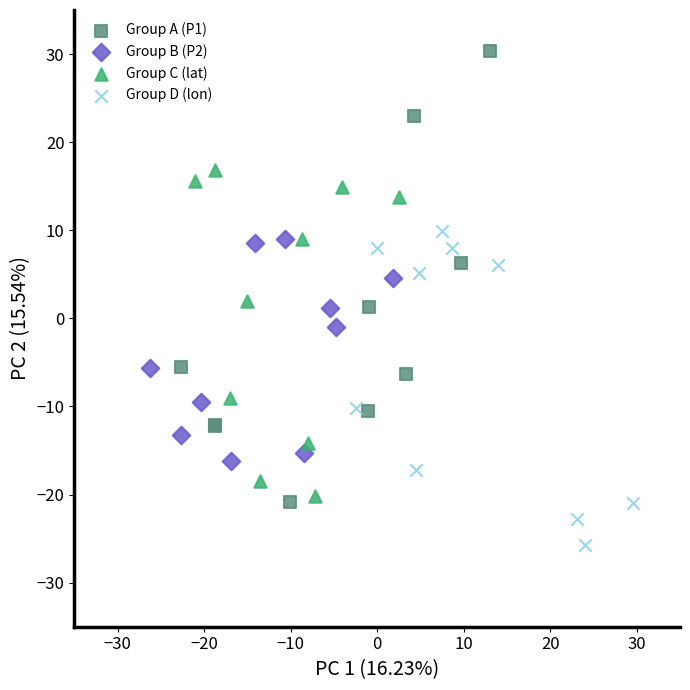

Which series has the largest Y range (max minus min)?

Group A (P1)